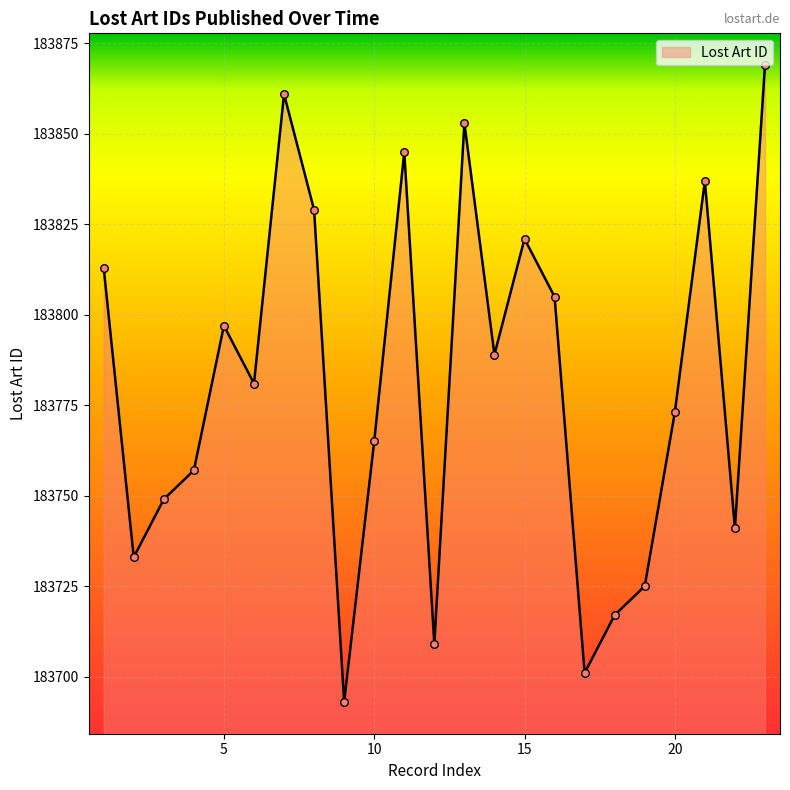

What is the greatest value displayed?

183869